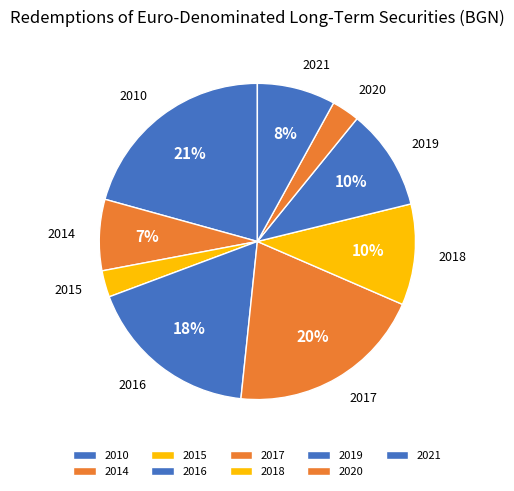

Which category has the biggest portion of the pie?

2010